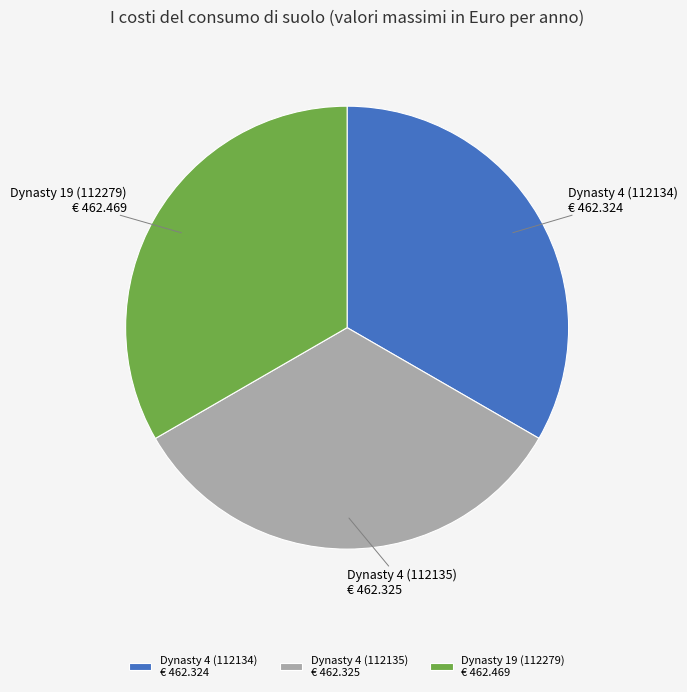

Do Dynasty 4 (112134) and Dynasty 4 (112135) together represent more than half of the pie?

Yes